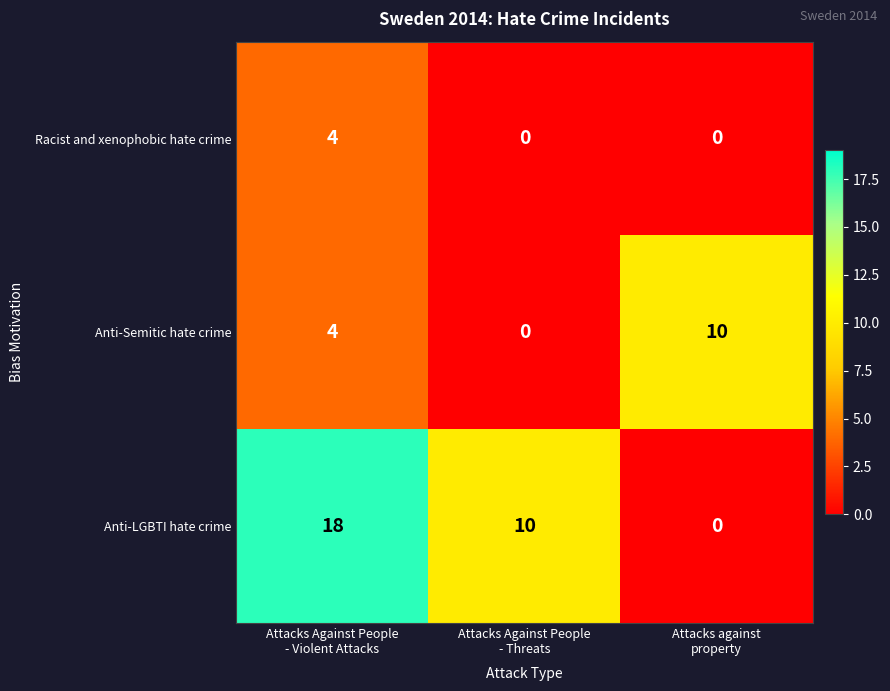

Rank the series by their average value, from highest to lowest.

Anti-LGBTI hate crime, Anti-Semitic hate crime, Racist and xenophobic hate crime